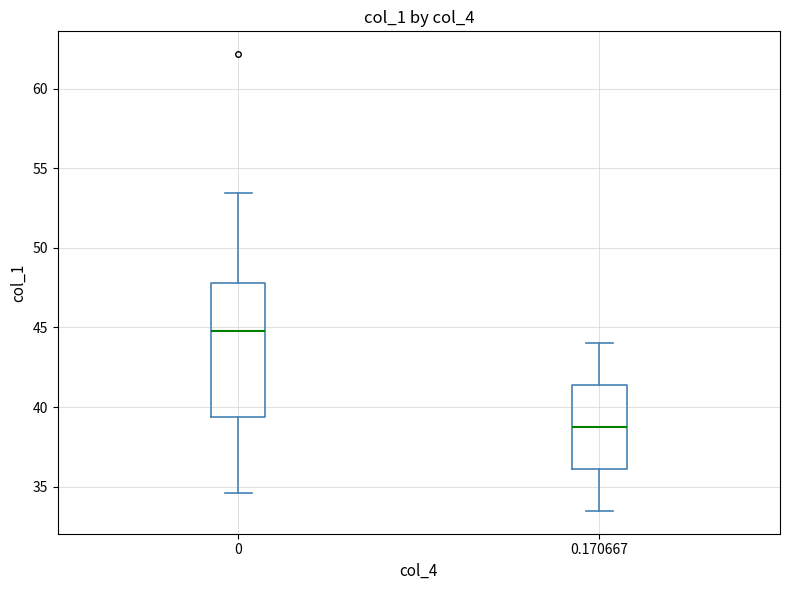

Which box has the highest median line?

0